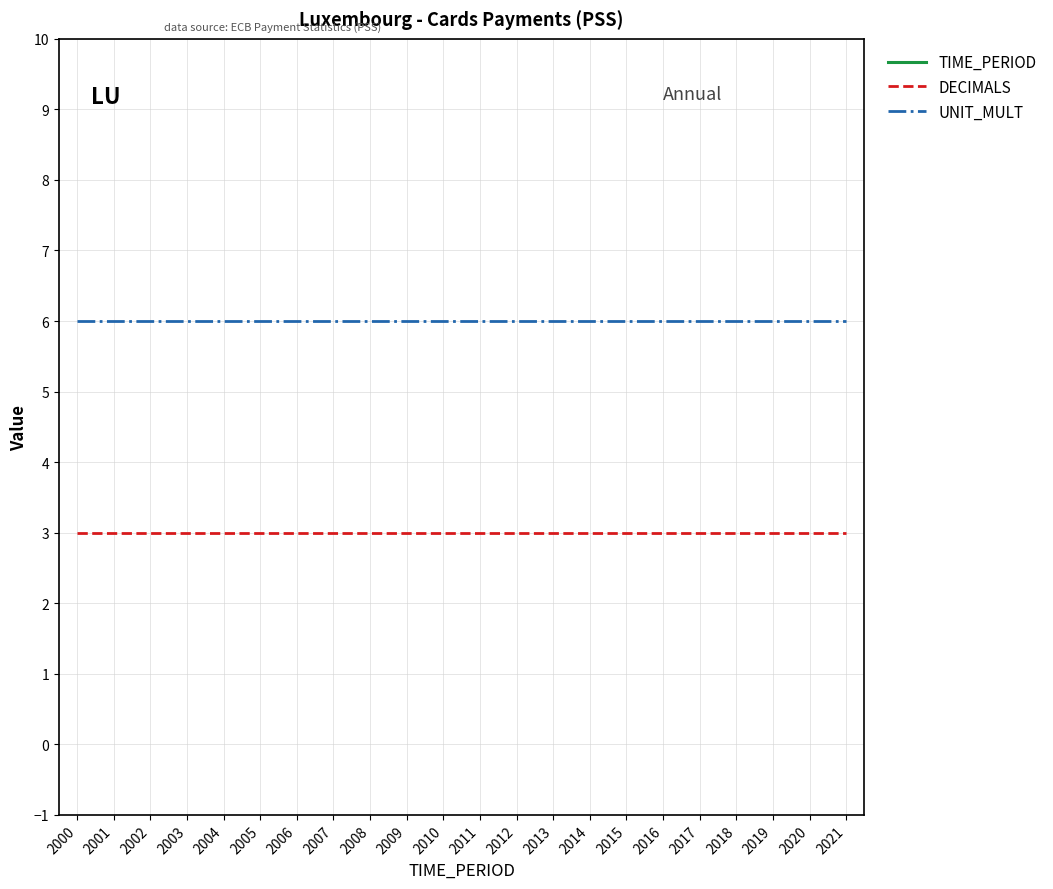

Reading left to right, list all the values displayed in this chart.

TIME_PERIOD: 2000=2000	2001=2001	2002=2002	2003=2003	2004=2004	2005=2005	2006=2006	2007=2007	2008=2008	2009=2009	2010=2010	2011=2011	2012=2012	2013=2013	2014=2014	2015=2015	2016=2016	2017=2017	2018=2018	2019=2019	2020=2020	2021=2021
DECIMALS: 2000=3	2001=3	2002=3	2003=3	2004=3	2005=3	2006=3	2007=3	2008=3	2009=3	2010=3	2011=3	2012=3	2013=3	2014=3	2015=3	2016=3	2017=3	2018=3	2019=3	2020=3	2021=3
UNIT_MULT: 2000=6	2001=6	2002=6	2003=6	2004=6	2005=6	2006=6	2007=6	2008=6	2009=6	2010=6	2011=6	2012=6	2013=6	2014=6	2015=6	2016=6	2017=6	2018=6	2019=6	2020=6	2021=6